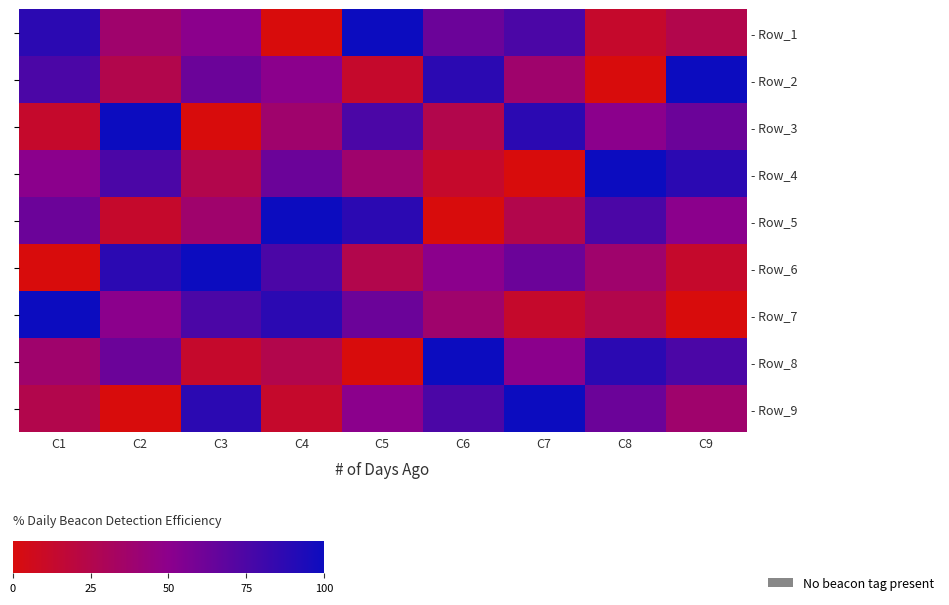

What is the difference between the highest and lowest values at C9?

100.0